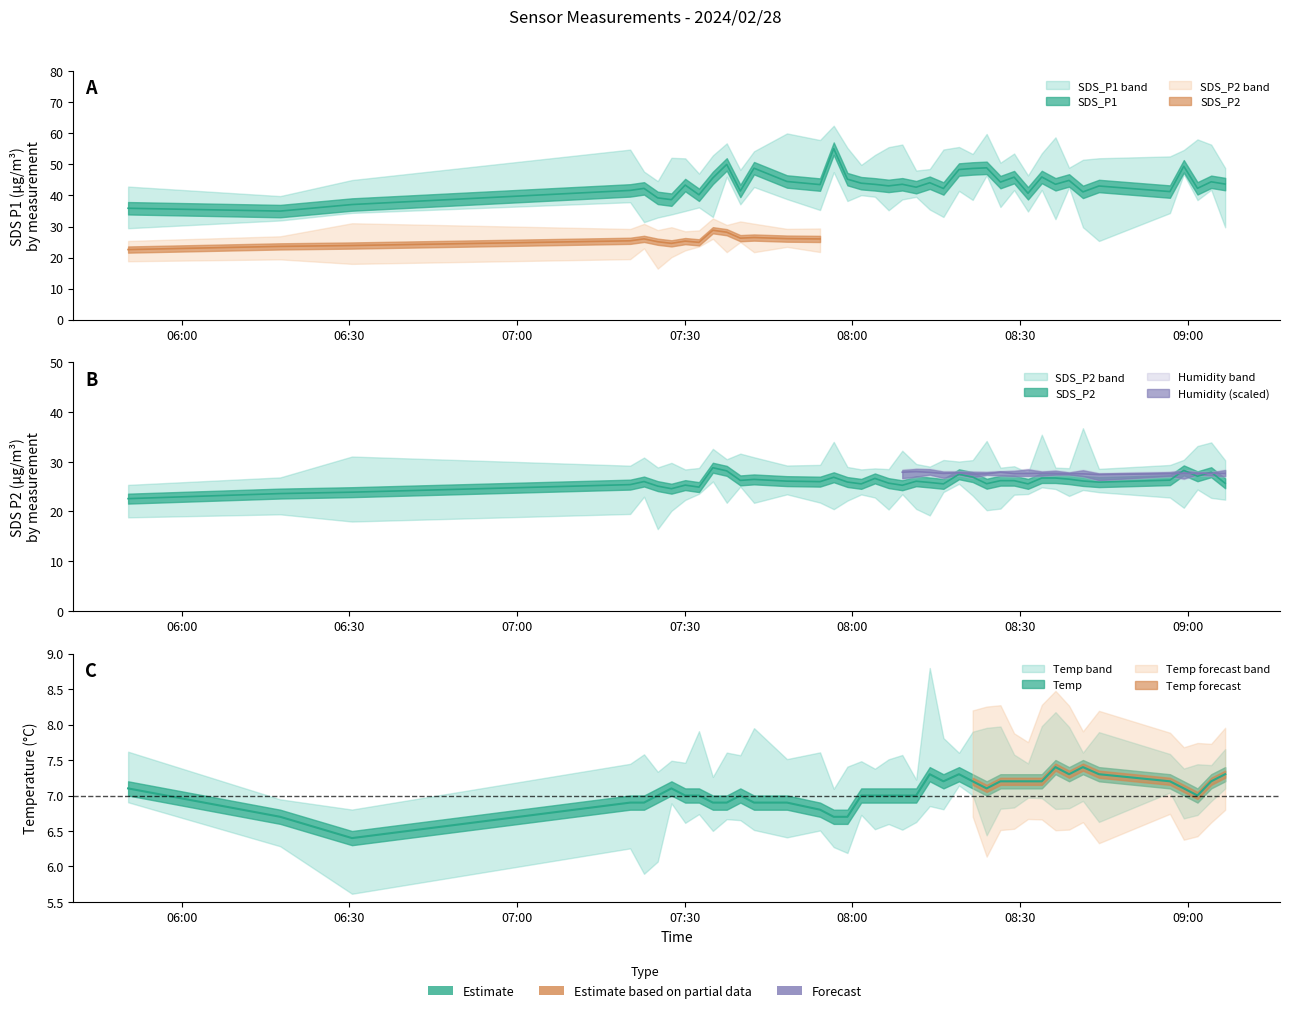

Which series has the largest range (max minus min)?

SDS_P1